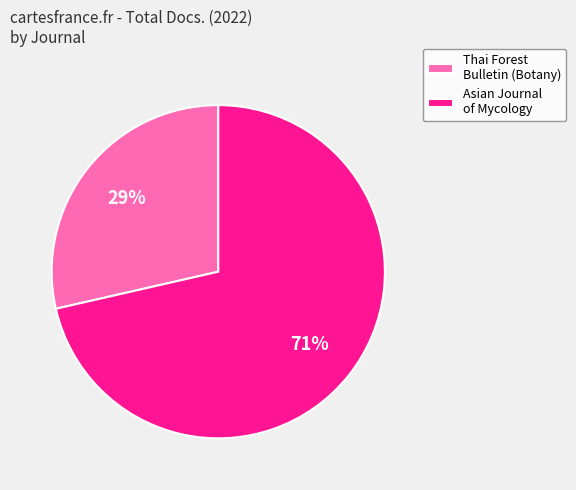

Is it true that Thai Forest Bulletin (Botany) is 29% of the pie?

True